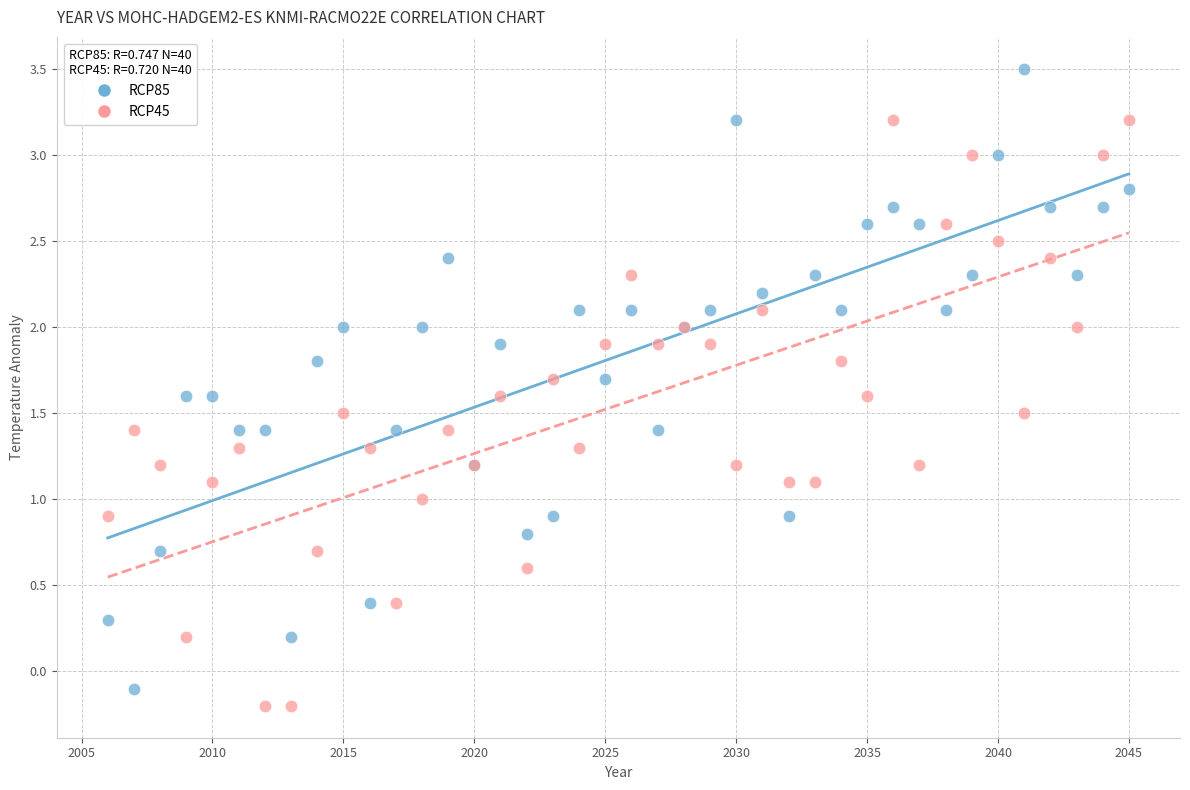

Which series has the largest Y range (max minus min)?

RCP85